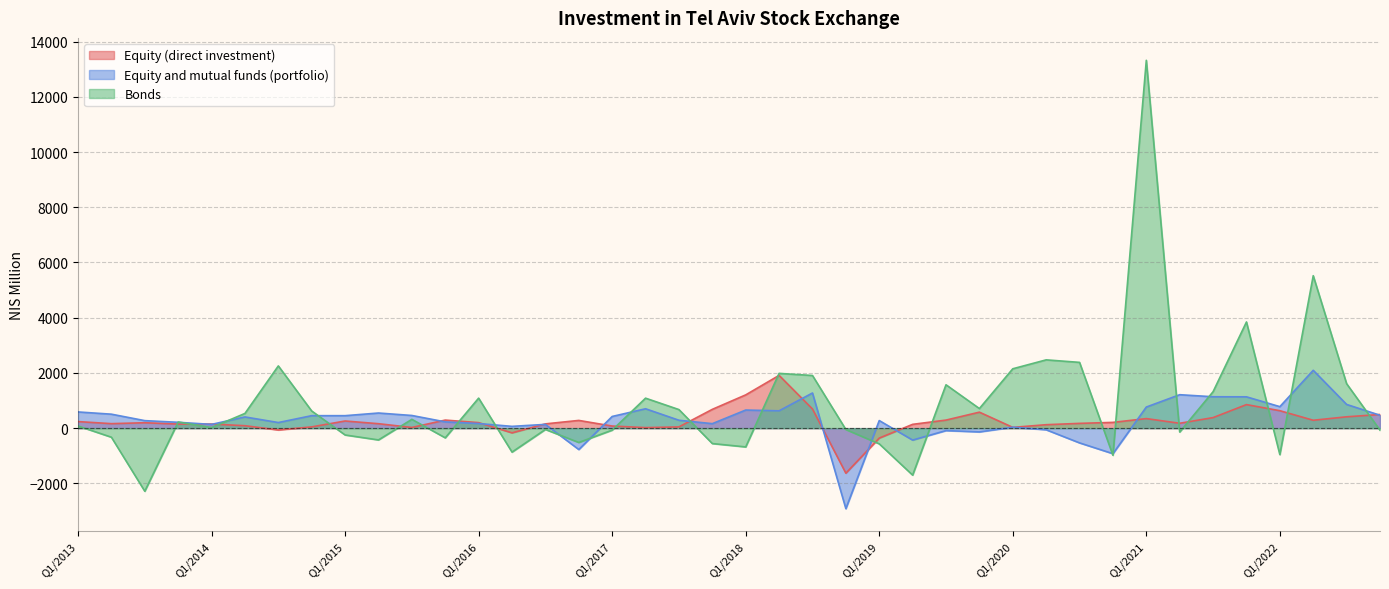

What is the total value across all series at Q1/2013?

903.9